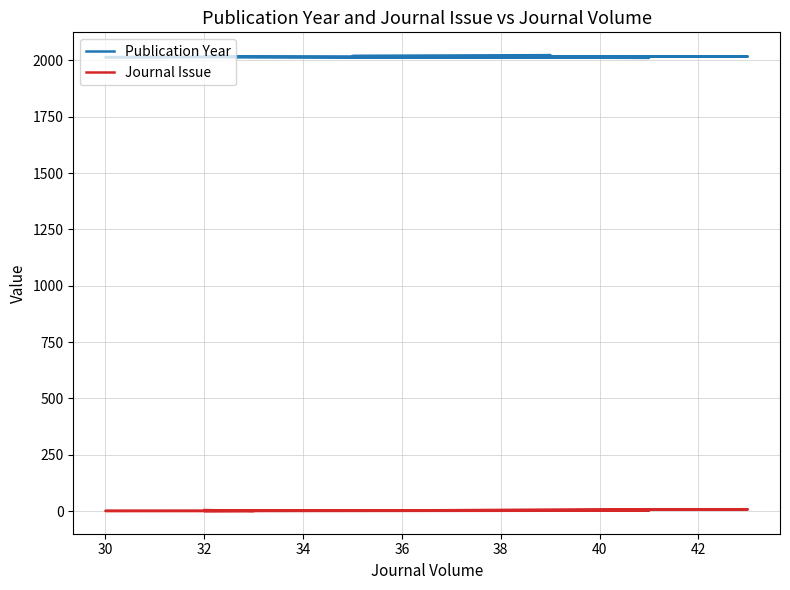

Rank the series by their average value, from lowest to highest.

Journal Issue, Publication Year